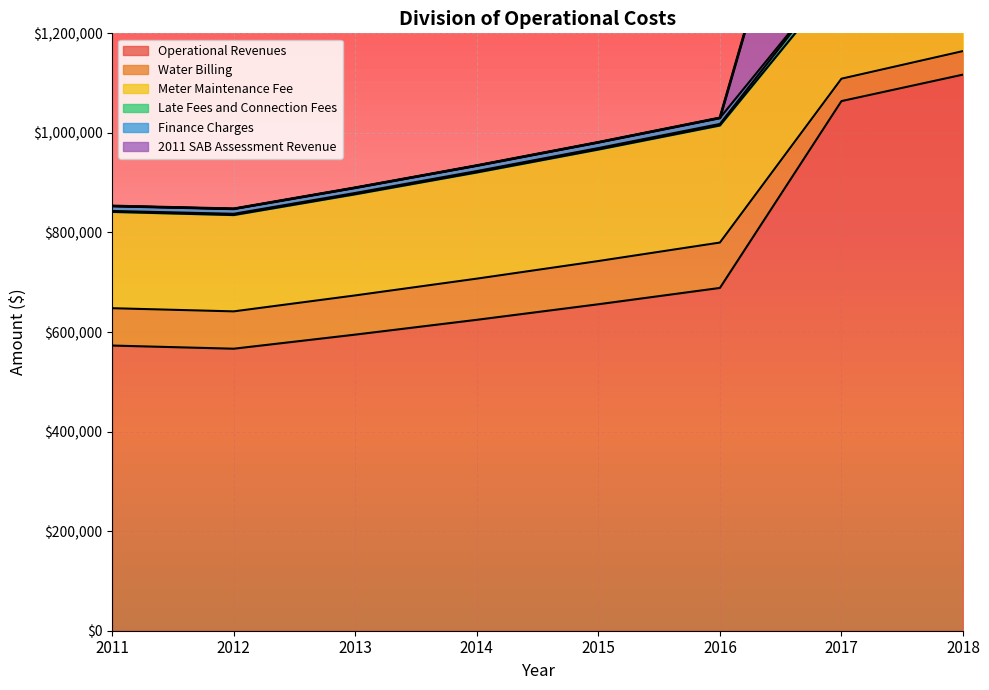

What is the total value across all series at 2012?

2261436.2